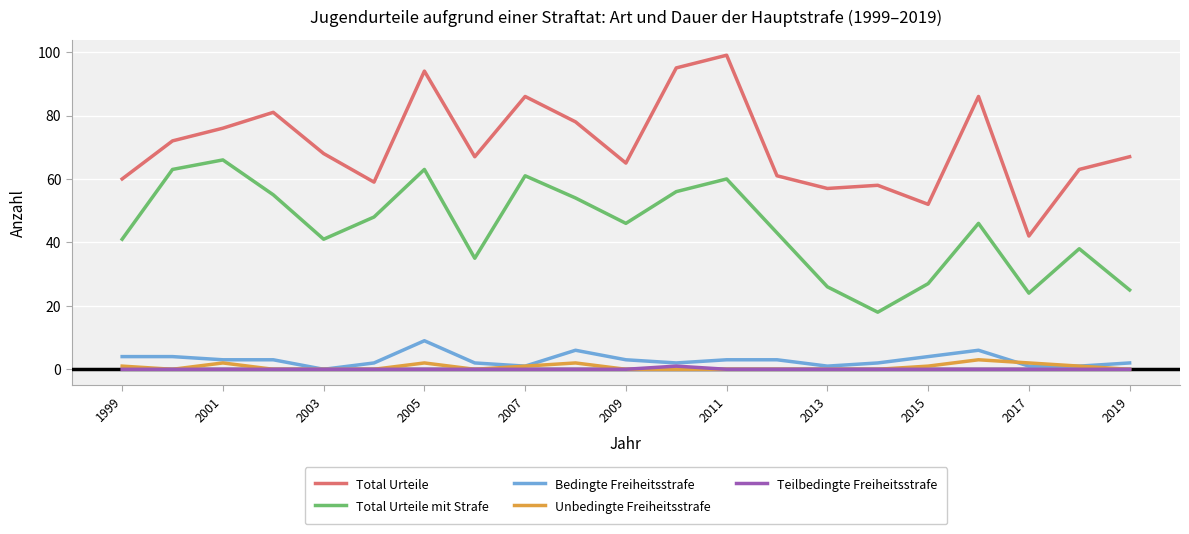

What is the average value of the Total Urteile series?

71